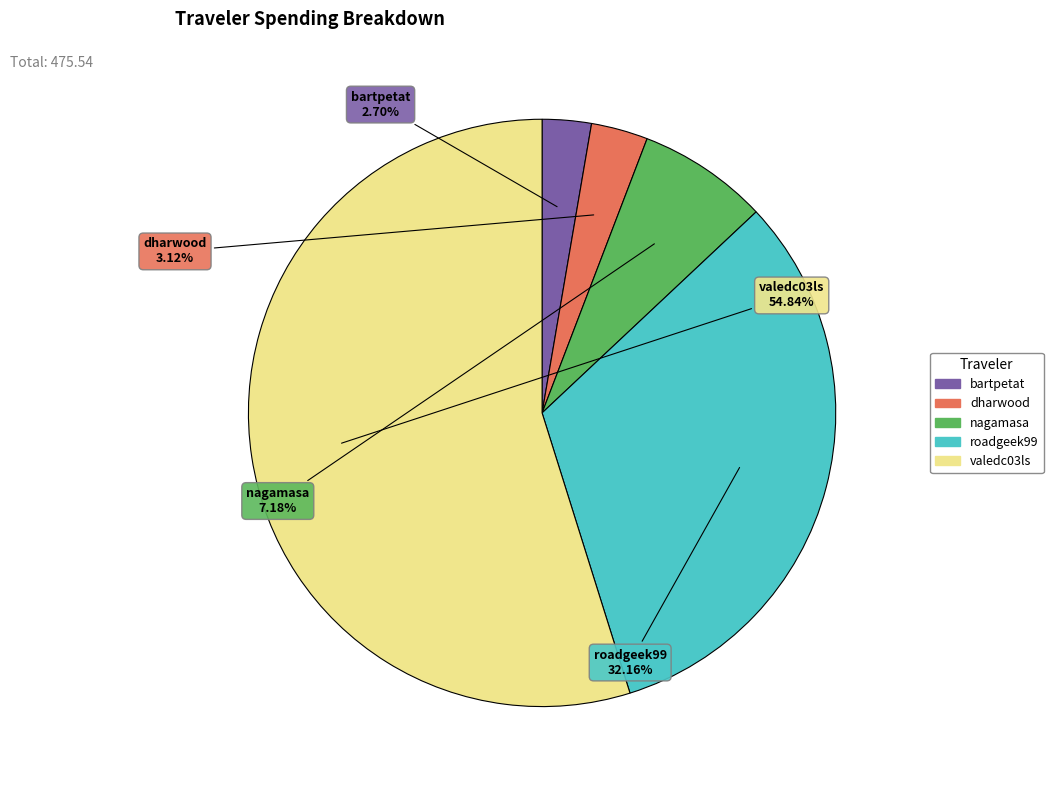

Which slice is the largest?

valedc03ls